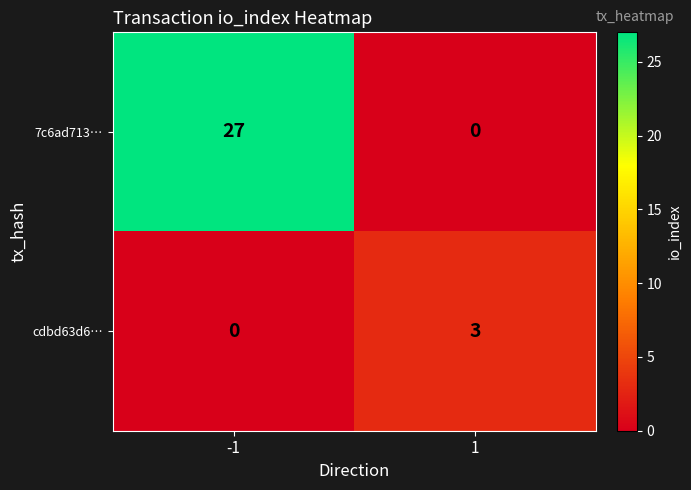

Reading left to right, list all the values displayed in this chart.

7c6ad713…: 27	0
cdbd63d6…: 0	3